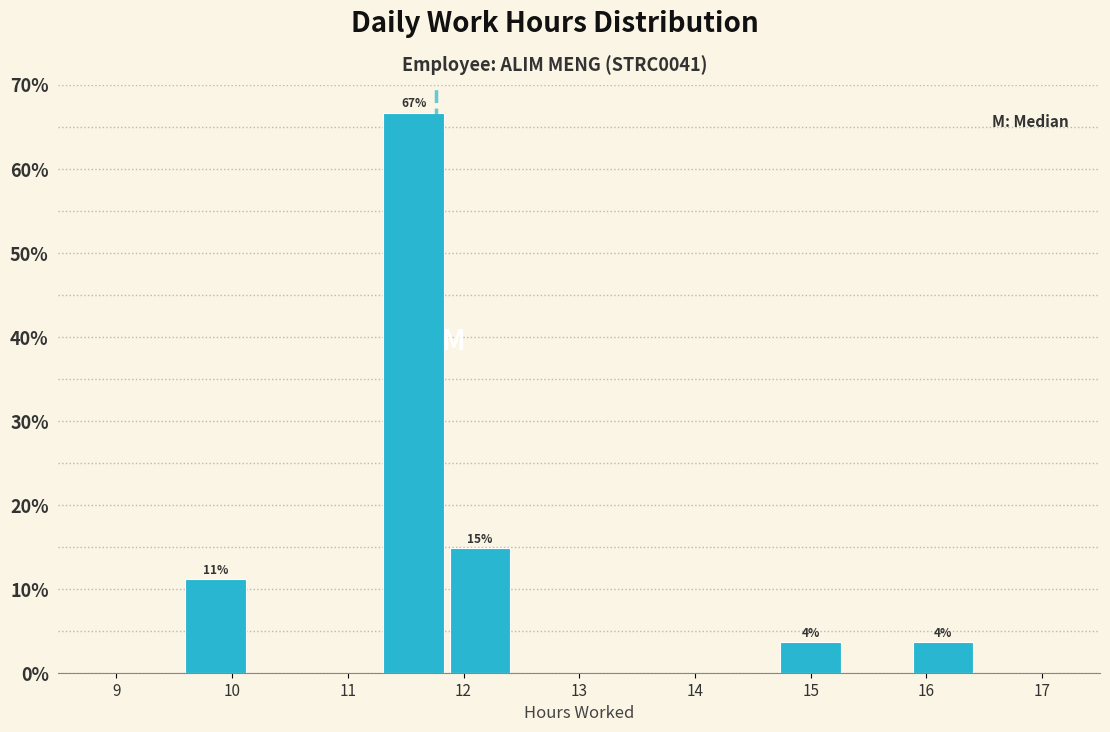

Over which range of the x-axis is the bar tallest?

11.3 to 11.9